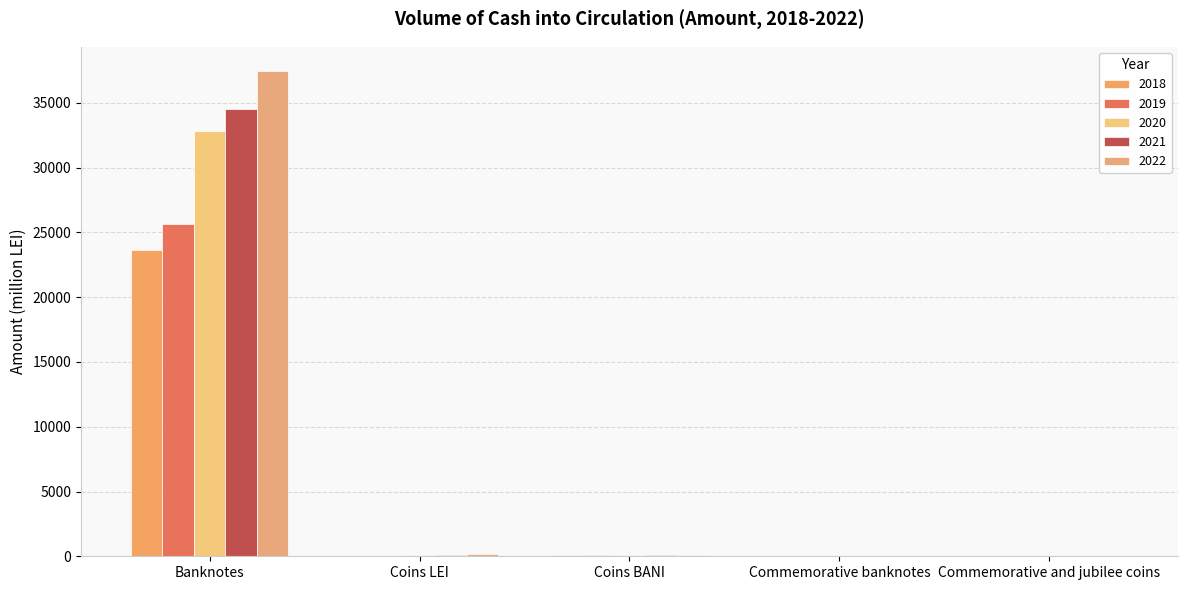

At which label is 2021 closest to 17251?

Coins BANI